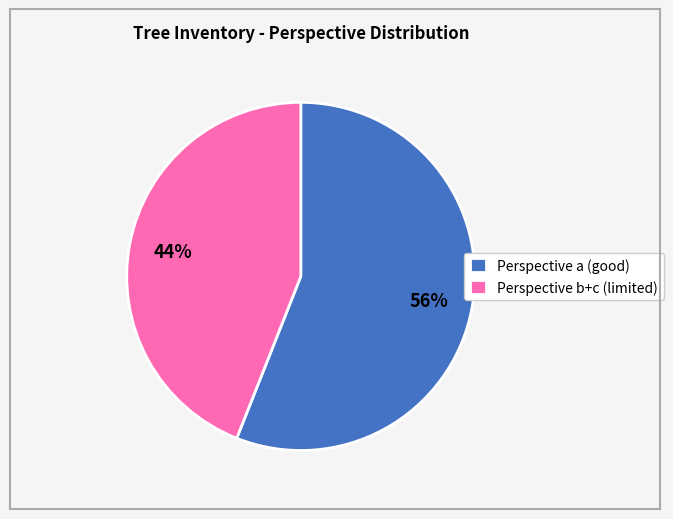

Which has a higher value, Perspective b+c (limited) or Perspective a (good)?

Perspective a (good)